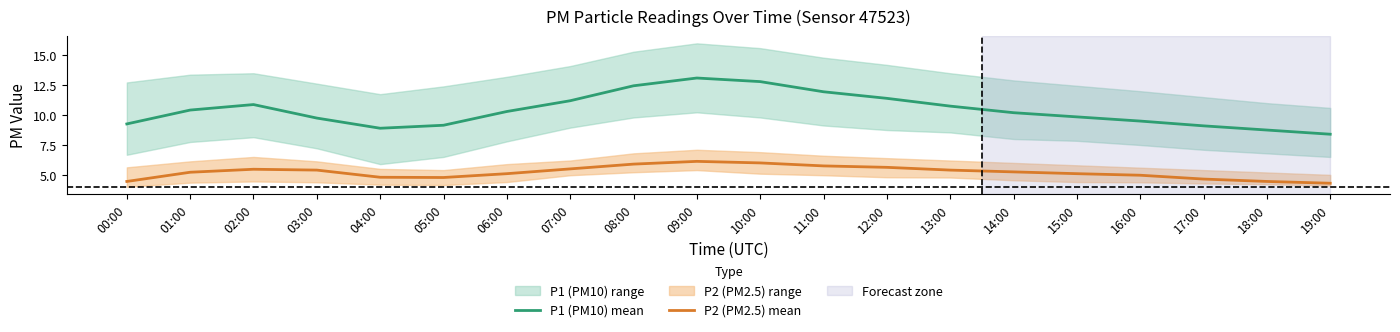

What is the smallest value displayed?

4.3